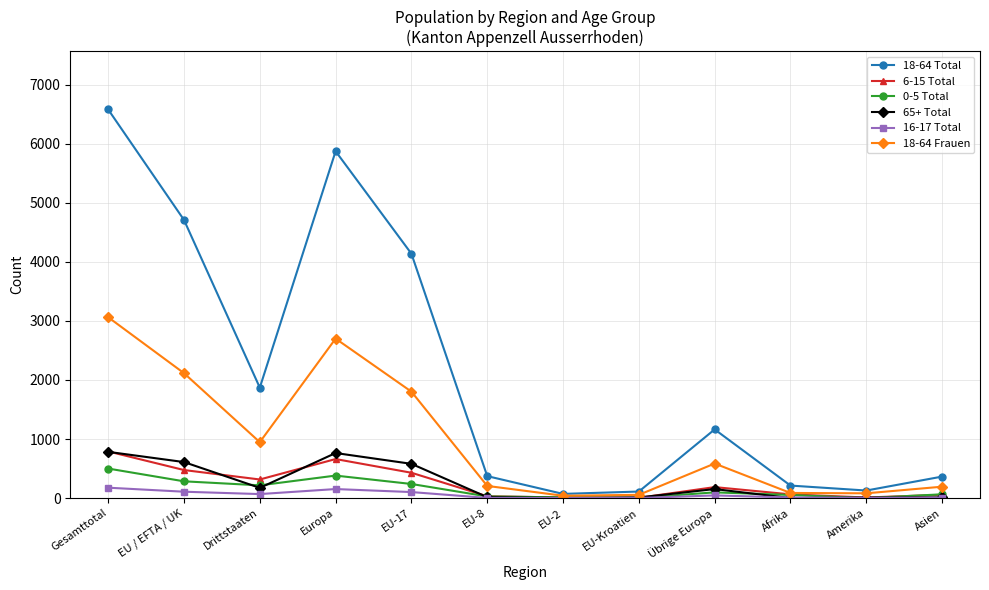

At which category does 18-64 Total reach its first local valley?

Drittstaaten